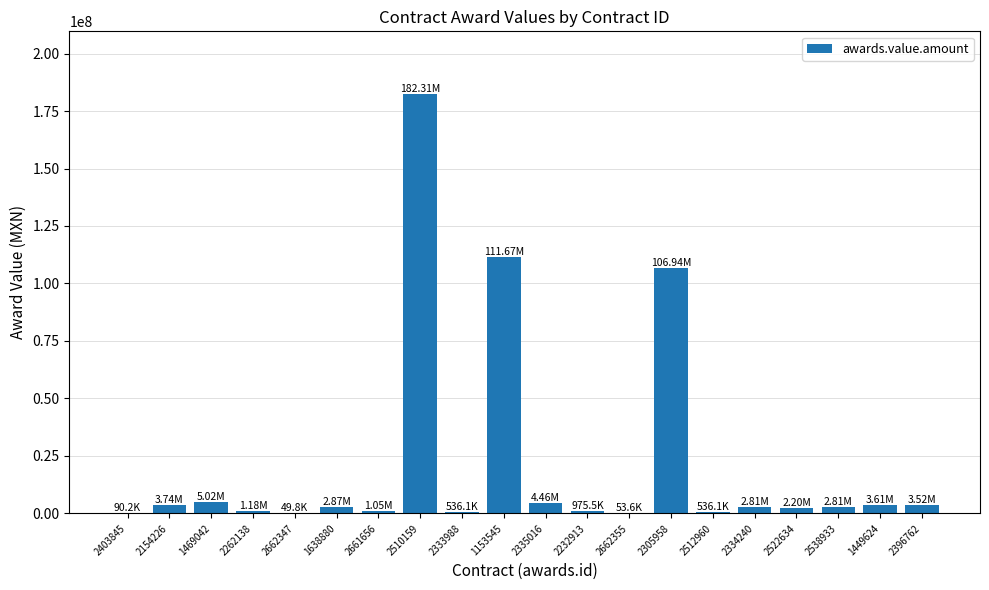

What value does the data have at 2232913?

975542.5